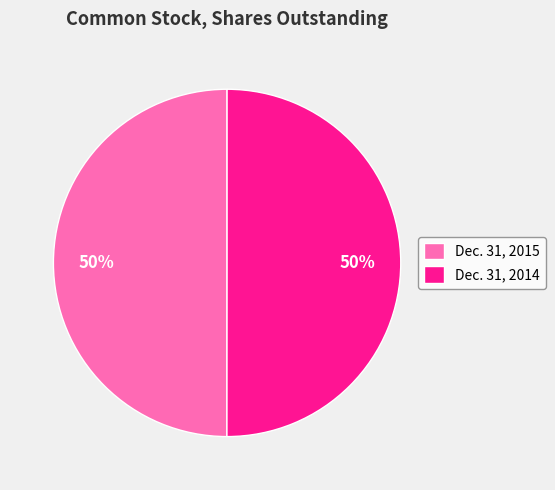

The Dec. 31, 2014 slice represents 50% of the pie. True or false?

True